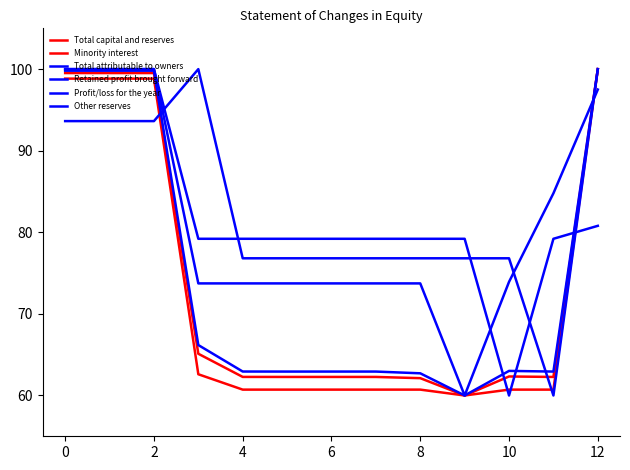

How many lines are shown in the chart?

6